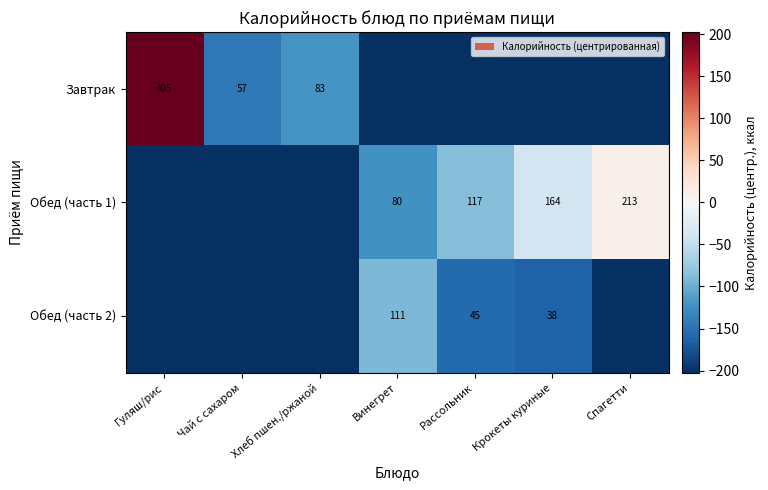

The Завтрак series shows 57.0 at Чай с сахаром. True or false?

True